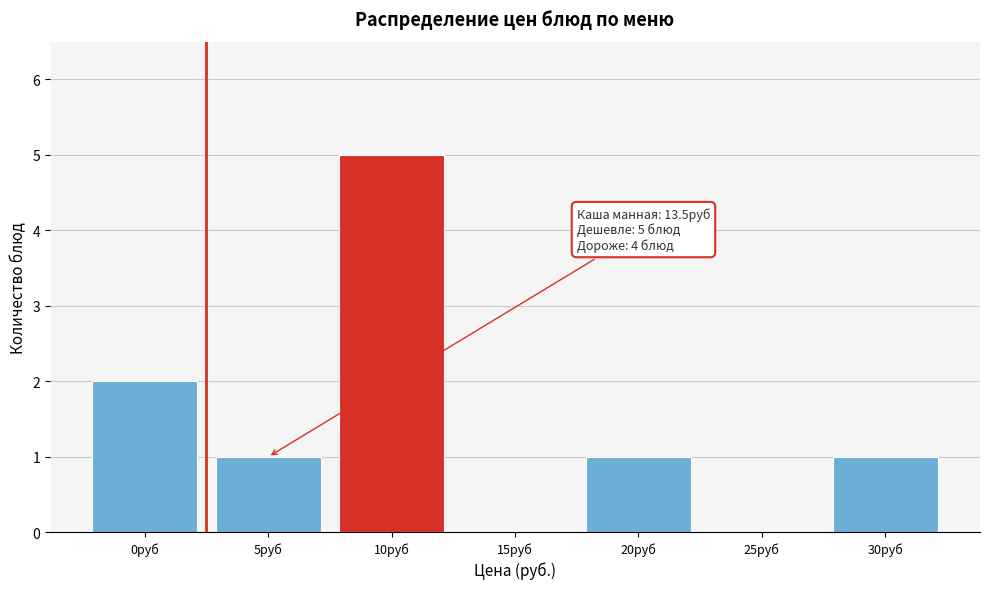

Reading left to right, extract all data points from this chart.

0руб=2	5руб=1	10руб=5	15руб=0	20руб=1	25руб=0	30руб=1